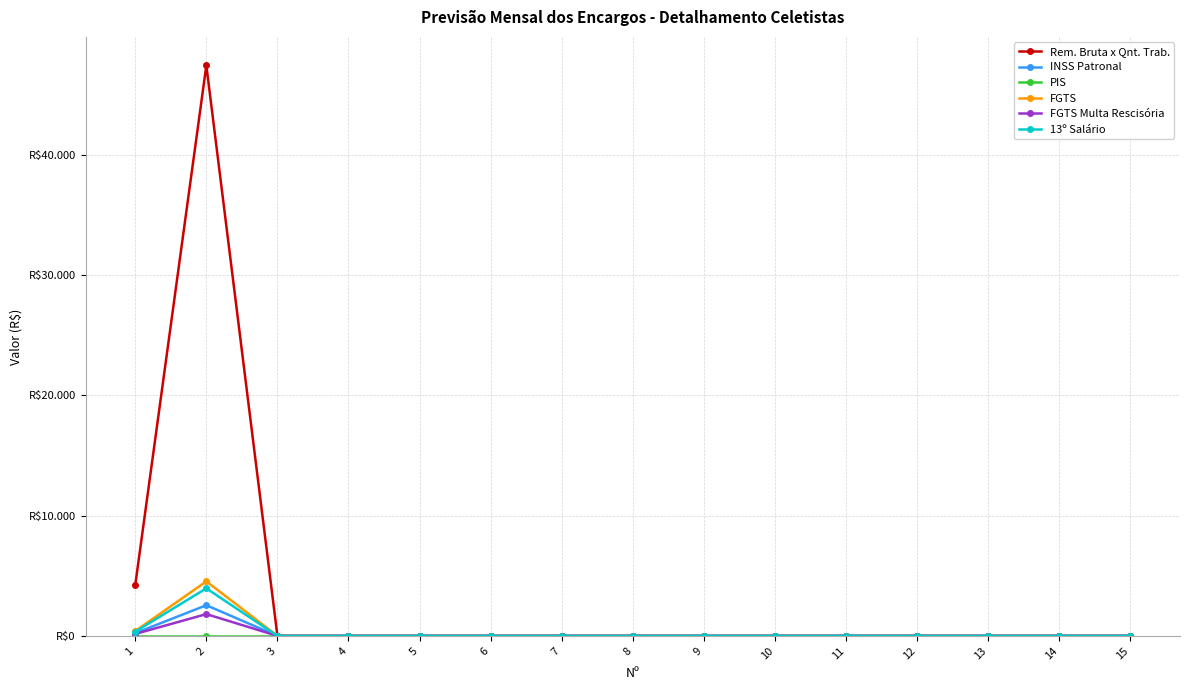

At which category does INSS Patronal reach its first local peak?

2